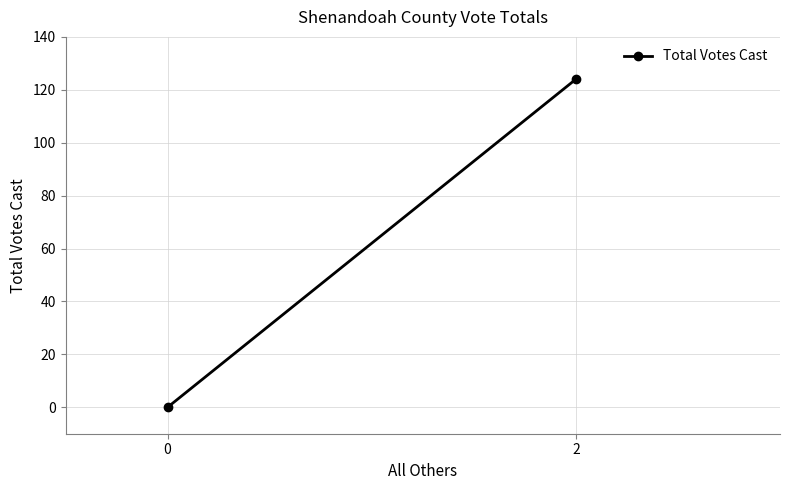

Reading left to right, extract all data points from this chart.

0=0	2=124